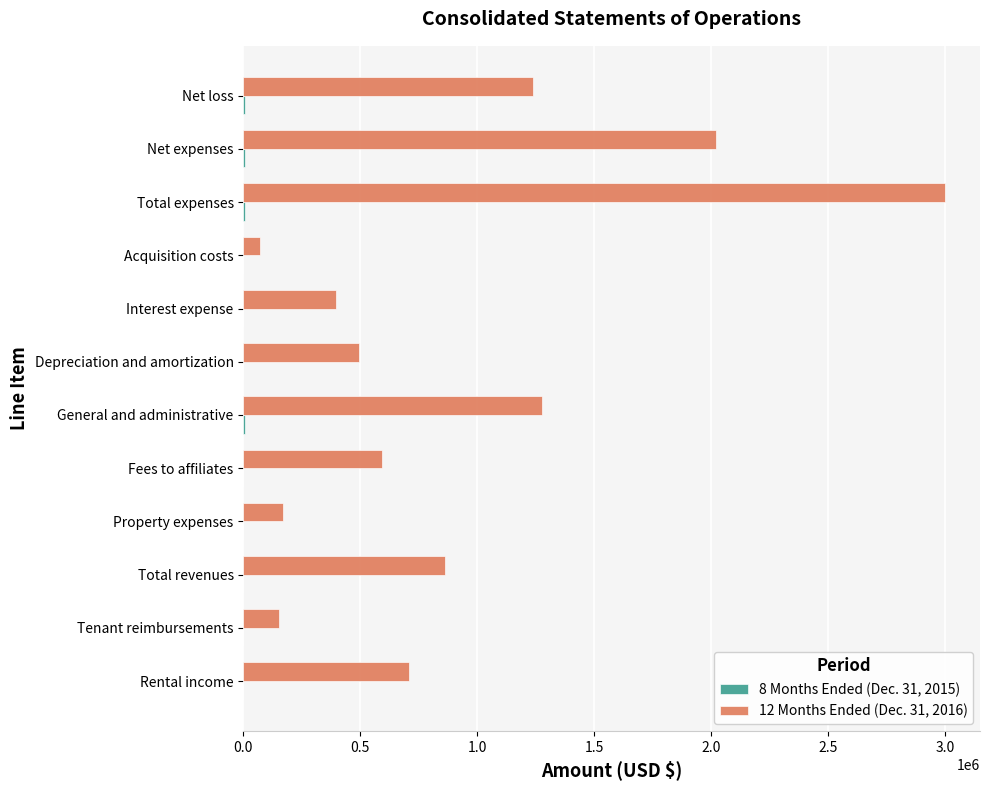

Which category has the highest value across all series?

Total expenses